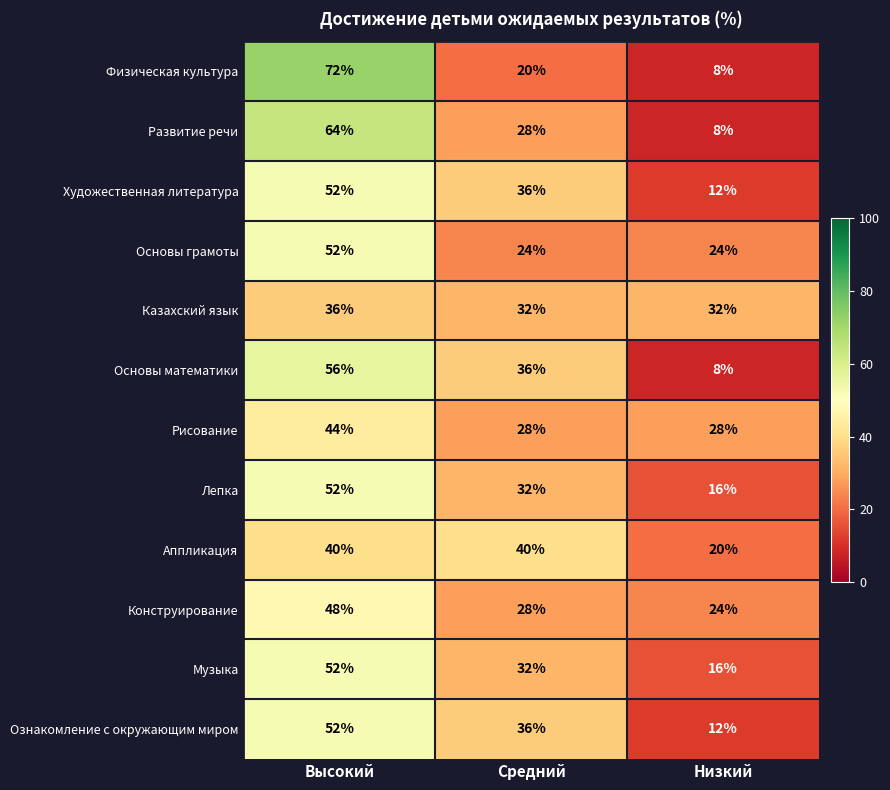

What is the greatest value displayed?

72